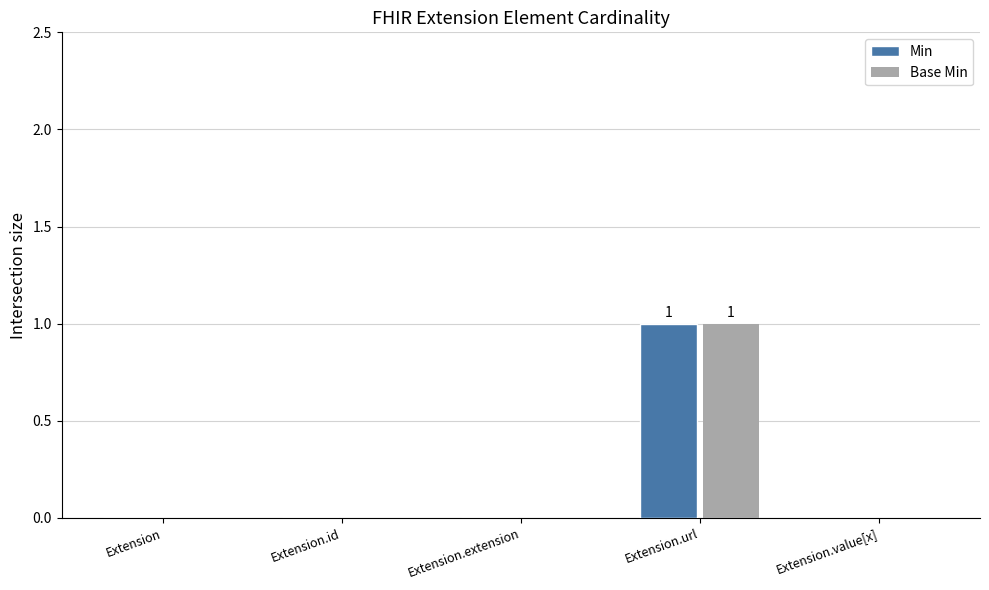

Reading left to right, transcribe all the data shown in this chart.

Min: Extension=0	Extension.id=0	Extension.extension=0	Extension.url=1	Extension.value[x]=0
Base Min: Extension=0	Extension.id=0	Extension.extension=0	Extension.url=1	Extension.value[x]=0